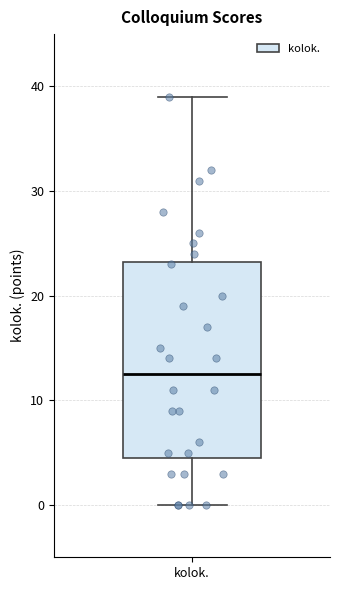

Transcribe this box plot: give where the median line is, the range the box spans, and where the two whiskers end, as read against the y-axis. The values are not printed on the chart, so give them approximately, as read against the axis.

median 13, box 5 to 23, whiskers 0 to 39